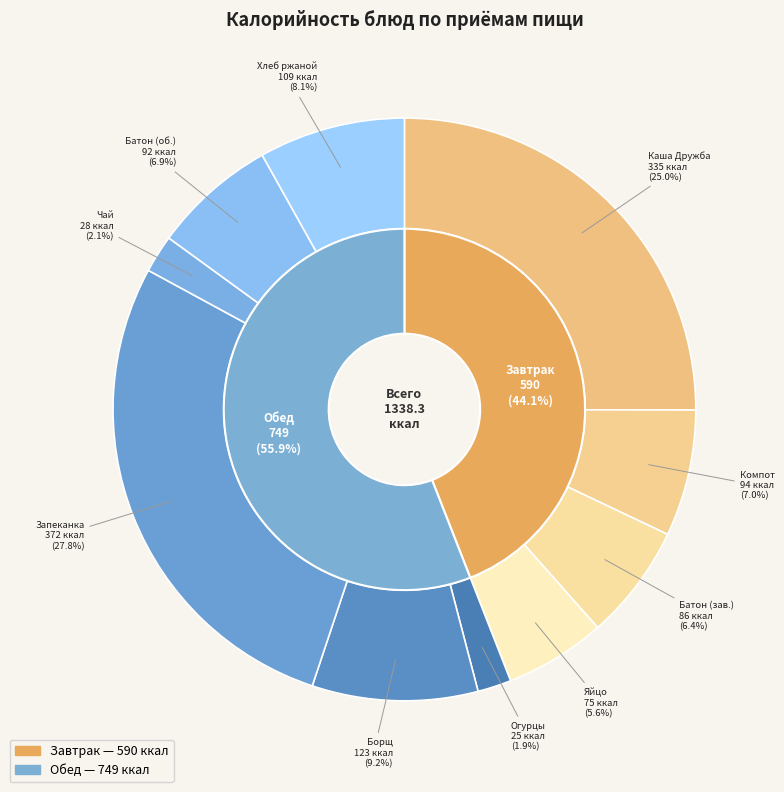

Rank the categories by value from highest to lowest.

Запеканка картофельная с мясом, Каша Дружба молочная с маслом сливочным, Борщ из свежей капусты, Хлеб ржаной, Компот из сухофруктов, Батон (обед), Батон (завтрак), Яйцо варёное, Чай с сахаром, Огурцы солёные